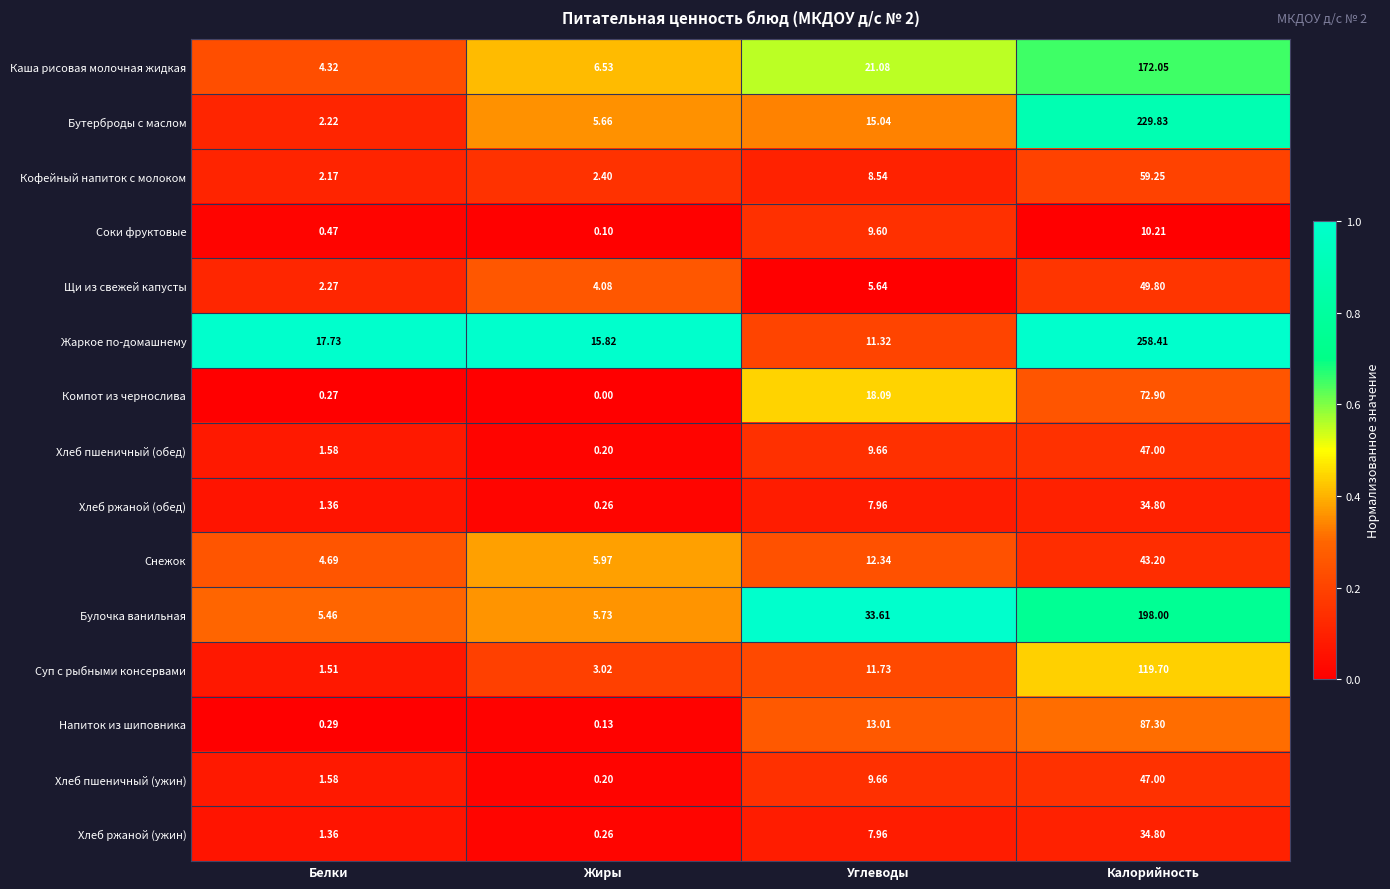

Where is Кофейный напиток с молоком nearest to the value 30?

Углеводы